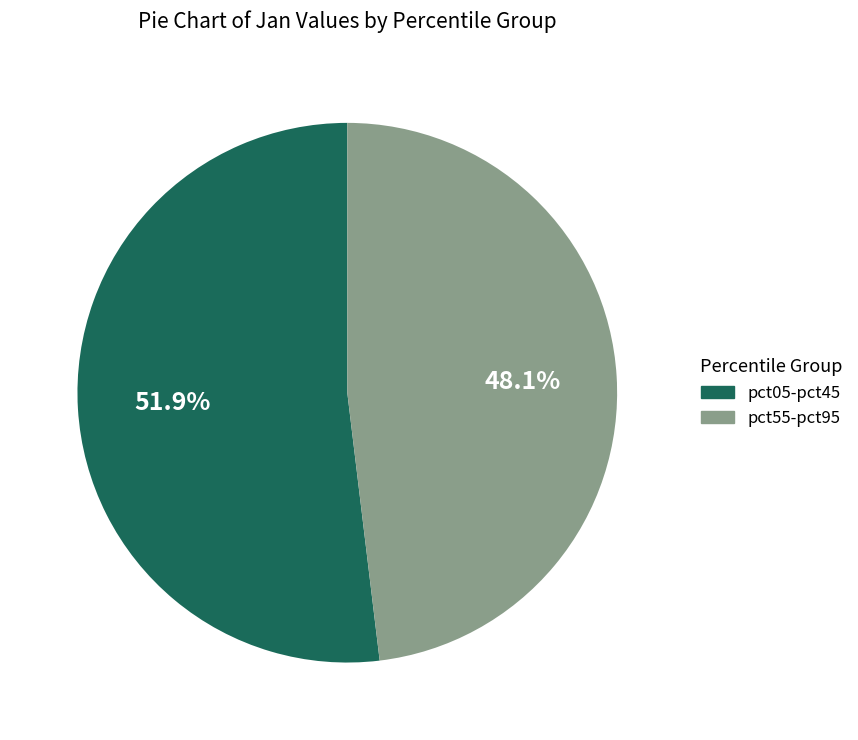

How many slices are in this pie chart?

2